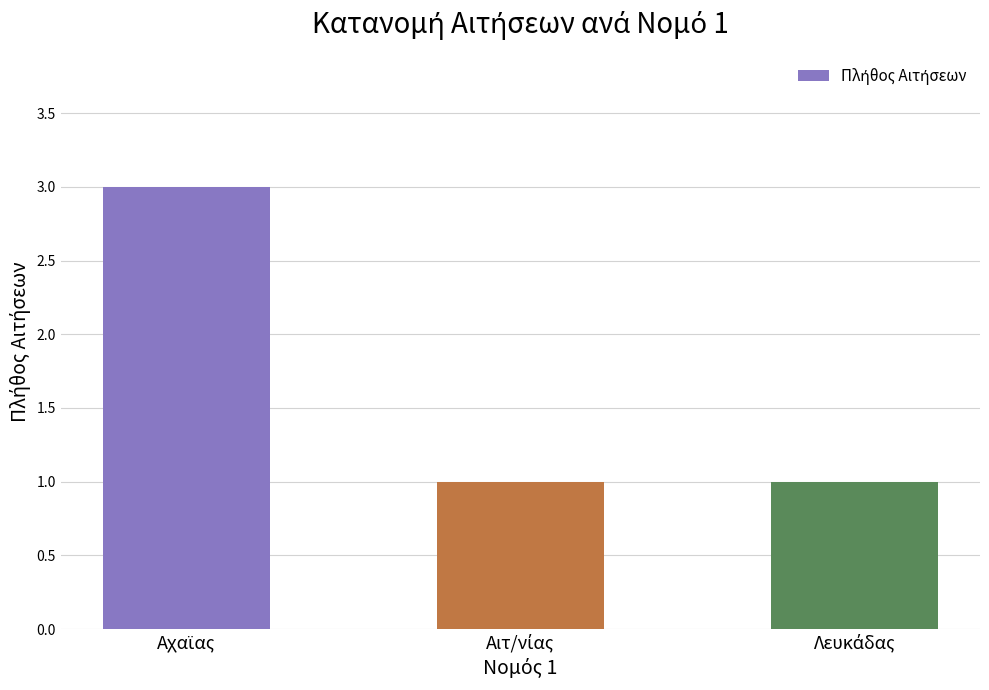

Does the chart contain any negative values?

No